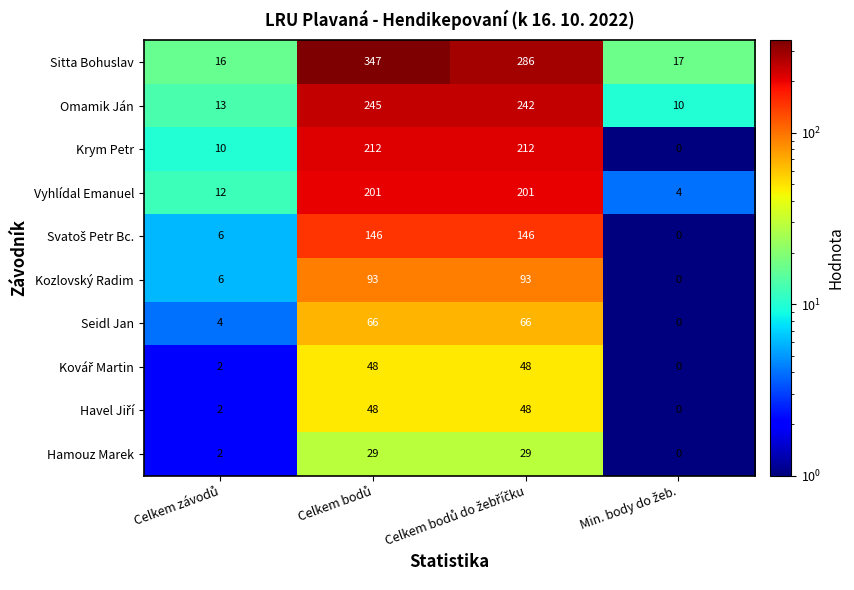

What is the maximum value shown in the chart?

347